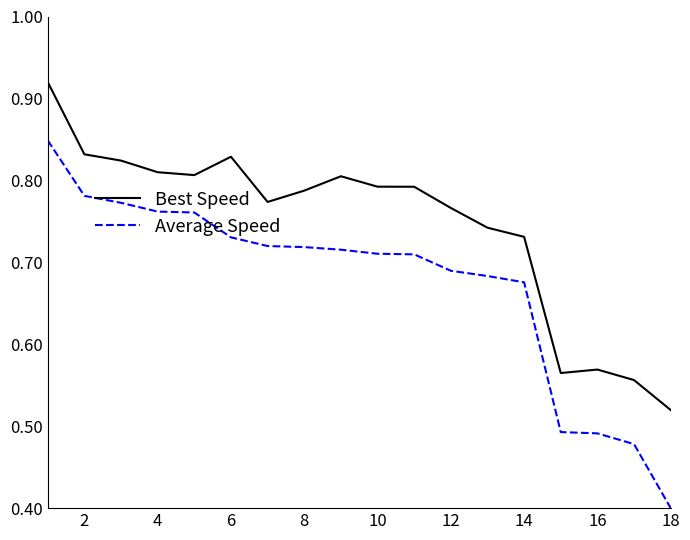

True or false: Average Speed and Best Speed intersect in this chart.

False